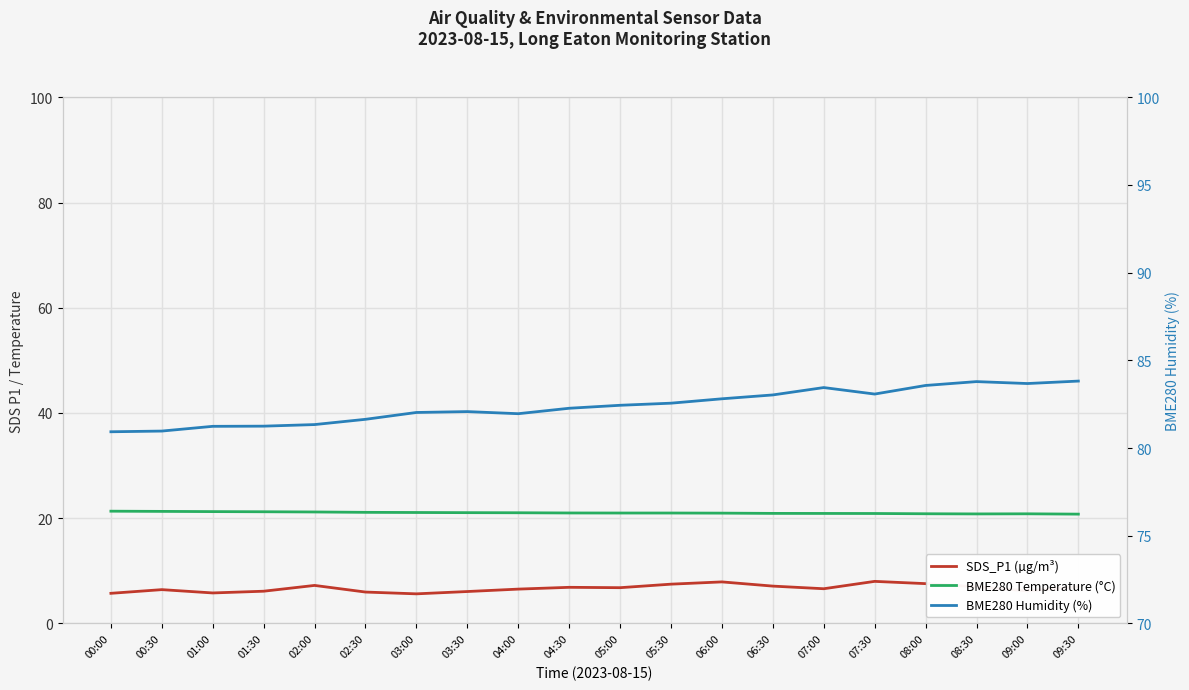

Reading left to right, extract all data points from this chart.

SDS_P1 (µg/m³): 00:00=5.7	00:30=6.4	01:00=5.8	01:30=6.1	02:00=7.2	02:30=6.0	03:00=5.6	03:30=6.1	04:00=6.5	04:30=6.9	05:00=6.8	05:30=7.5	06:00=7.9	06:30=7.1	07:00=6.6	07:30=8.0	08:00=7.6	08:30=7.0	09:00=6.2	09:30=7.0
BME280 Temperature (°C): 00:00=21.3	00:30=21.3	01:00=21.3	01:30=21.2	02:00=21.2	02:30=21.1	03:00=21.1	03:30=21.1	04:00=21.0	04:30=21.0	05:00=21.0	05:30=21.0	06:00=21.0	06:30=20.9	07:00=20.9	07:30=20.9	08:00=20.9	08:30=20.8	09:00=20.8	09:30=20.8
BME280 Humidity (%): 00:00=80.9	00:30=81.0	01:00=81.2	01:30=81.2	02:00=81.3	02:30=81.6	03:00=82.0	03:30=82.1	04:00=82.0	04:30=82.3	05:00=82.4	05:30=82.6	06:00=82.8	06:30=83.0	07:00=83.5	07:30=83.1	08:00=83.6	08:30=83.8	09:00=83.7	09:30=83.8